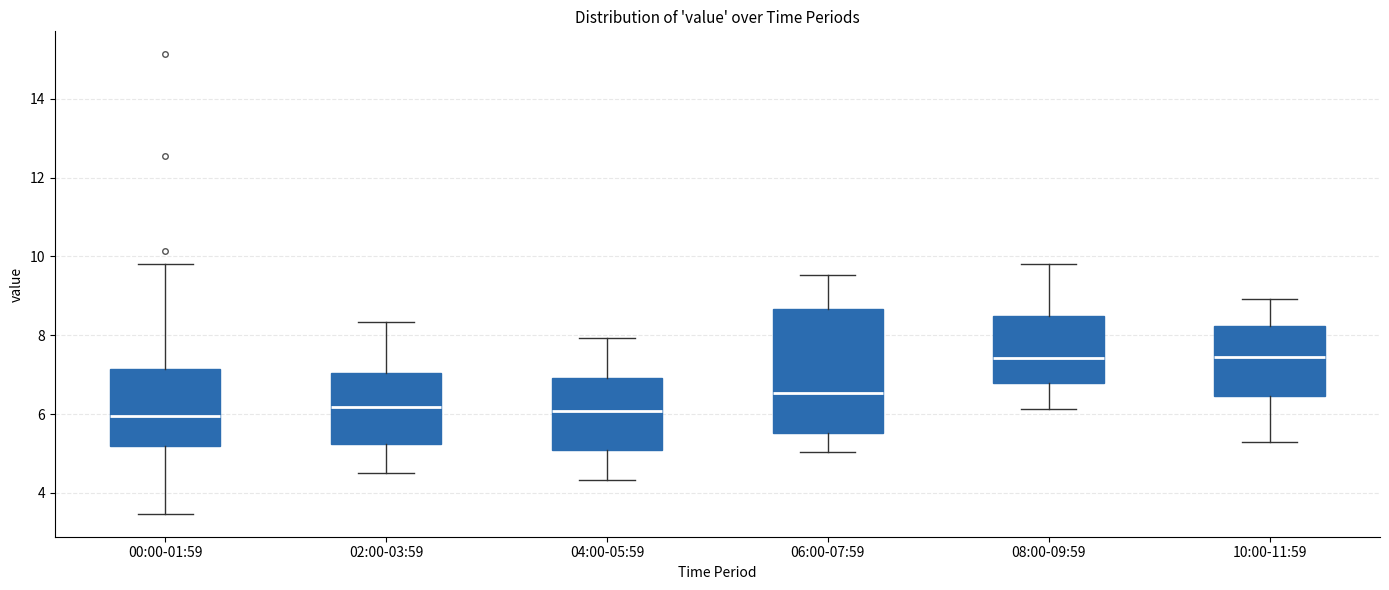

Reading left to right, transcribe this box plot: for each box, give where its median line is, the range the box spans, and where its two whiskers end, as read against the y-axis. The values are not printed on the chart, so give them approximately, as read against the axis.

00:00-01:59: median 6.0, box 5.2 to 7.2, whiskers 3.4 to 9.8
02:00-03:59: median 6.2, box 5.2 to 7.0, whiskers 4.6 to 8.4
04:00-05:59: median 6.0, box 5.0 to 7.0, whiskers 4.4 to 8.0
06:00-07:59: median 6.6, box 5.6 to 8.6, whiskers 5.0 to 9.6
08:00-09:59: median 7.4, box 6.8 to 8.4, whiskers 6.2 to 9.8
10:00-11:59: median 7.4, box 6.4 to 8.2, whiskers 5.2 to 9.0